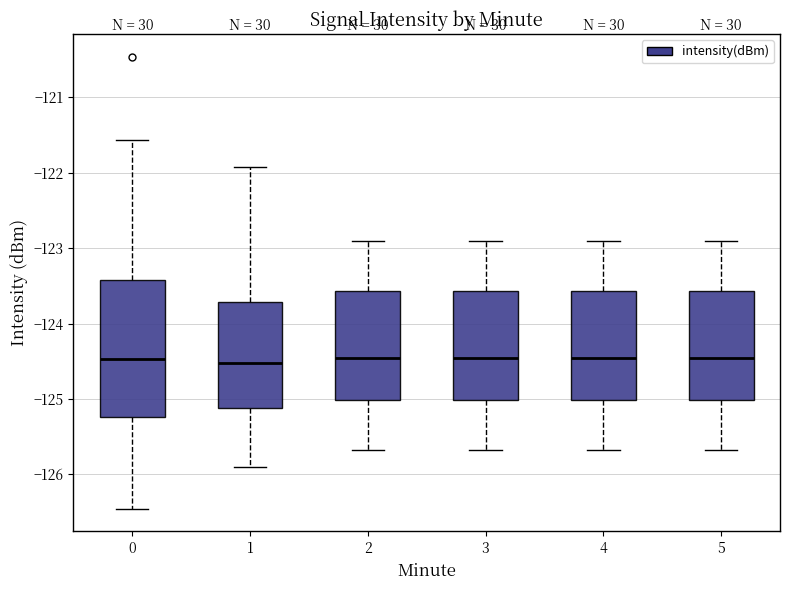

Reading left to right, transcribe this box plot: for each box, give where its median line is, the range the box spans, and where its two whiskers end, as read against the y-axis. The values are not printed on the chart, so give them approximately, as read against the axis.

0: median -124.5, box -125.2 to -123.4, whiskers -126.5 to -121.6
1: median -124.5, box -125.1 to -123.7, whiskers -125.9 to -121.9
2: median -124.5, box -125.0 to -123.6, whiskers -125.7 to -122.9
3: median -124.5, box -125.0 to -123.6, whiskers -125.7 to -122.9
4: median -124.5, box -125.0 to -123.6, whiskers -125.7 to -122.9
5: median -124.5, box -125.0 to -123.6, whiskers -125.7 to -122.9